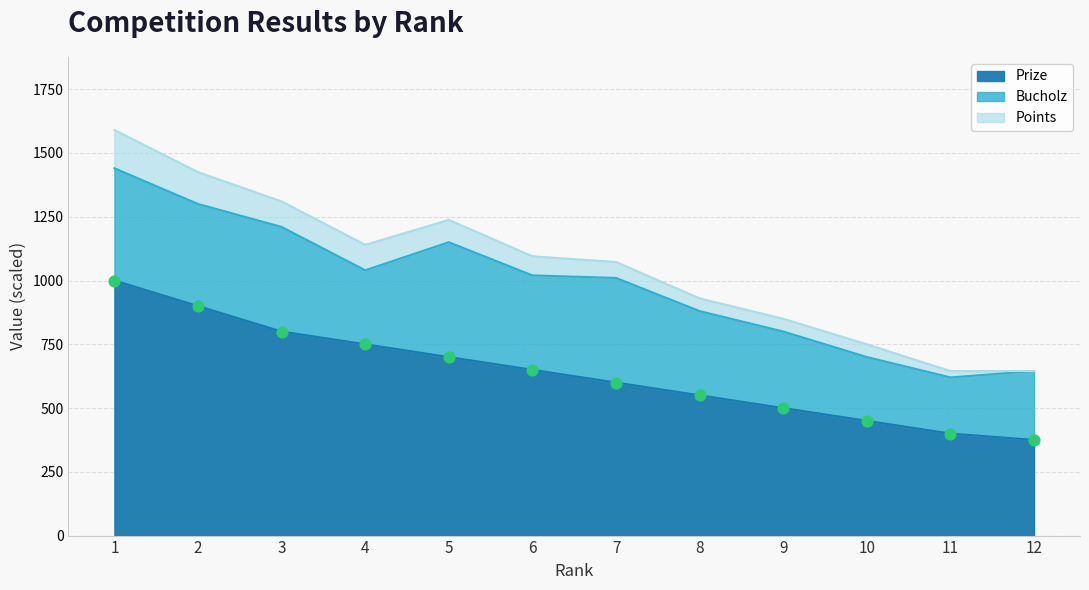

Which series contains the lowest Y value?

Prize